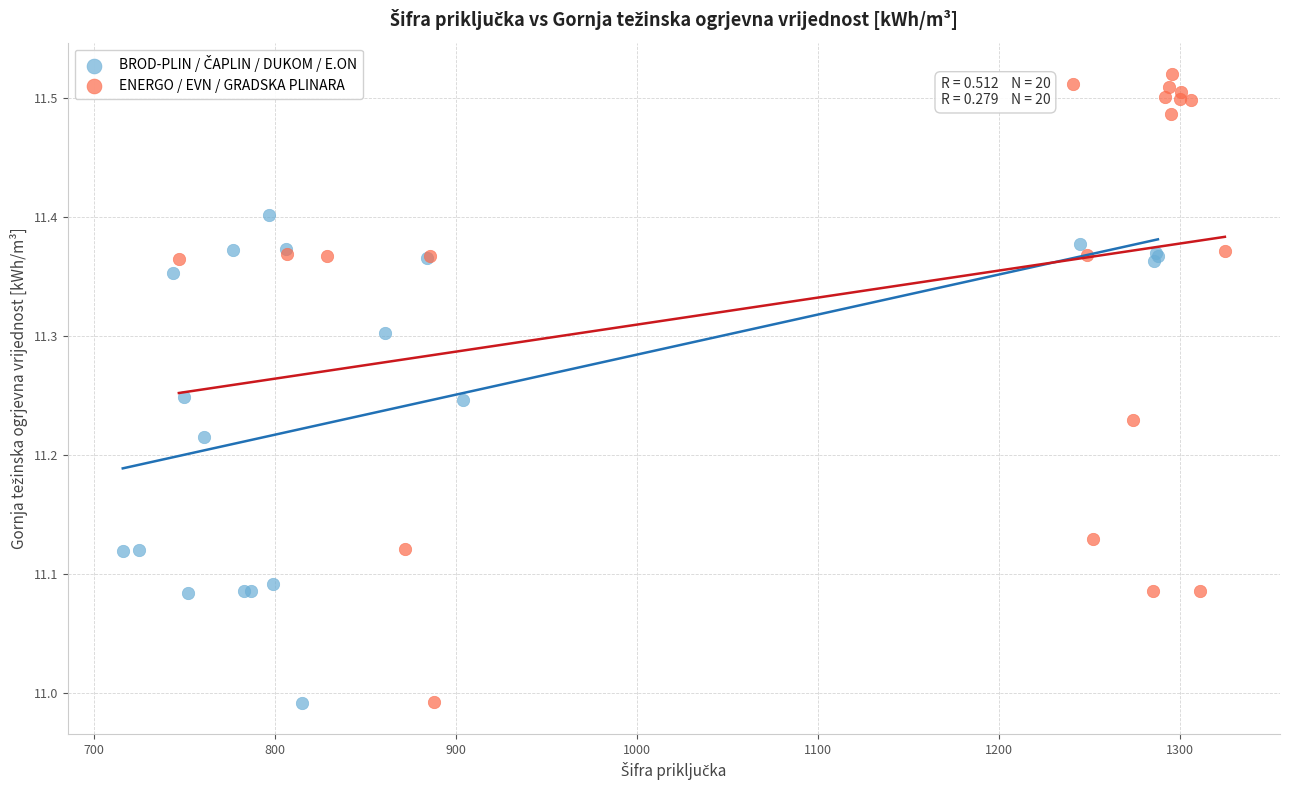

Which series contains the highest Y value?

ENERGO / EVN / GRADSKA PLINARA